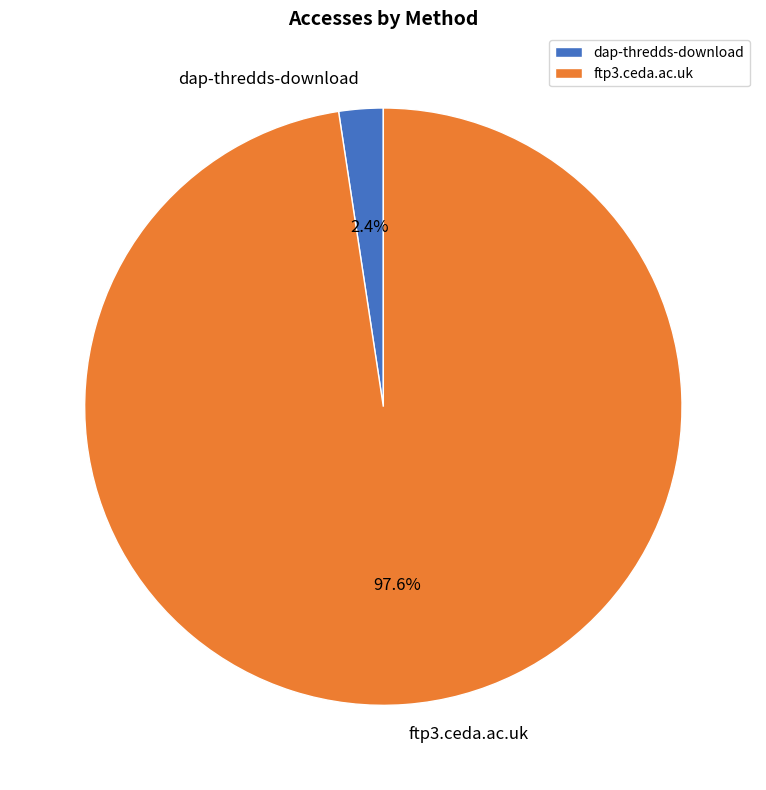

What is the smallest slice in the pie chart?

dap-thredds-download